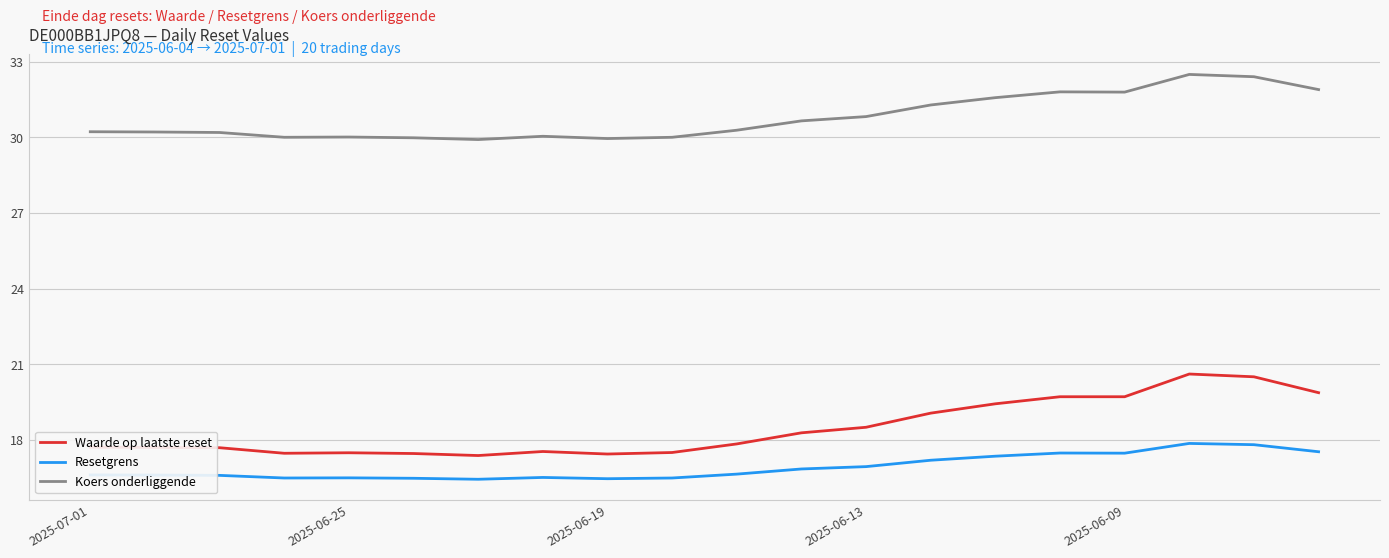

What is the difference between the maximum and minimum values in the Waarde op laatste reset series?

3.2